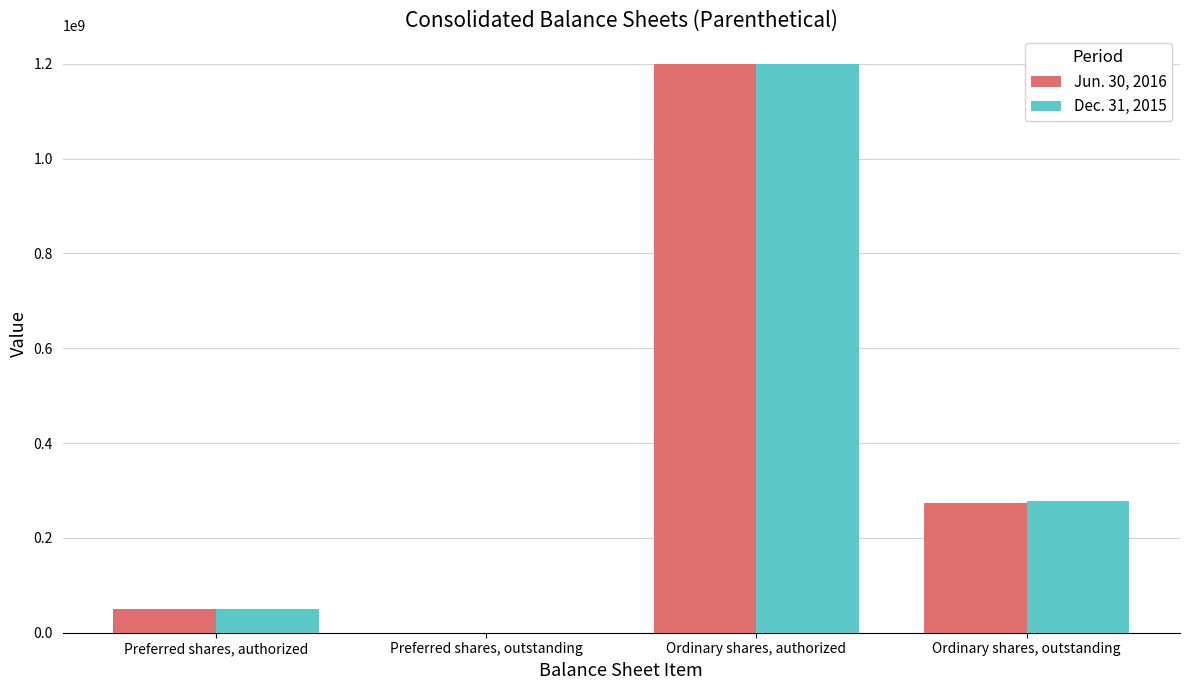

What are all the series names shown in the legend?

Jun. 30, 2016, Dec. 31, 2015